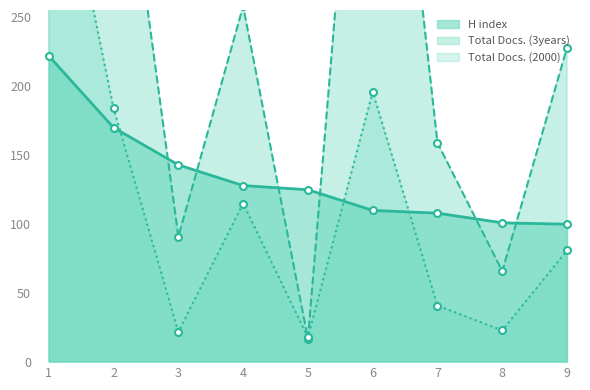

Is it true that H index equals 159 at 7?

False